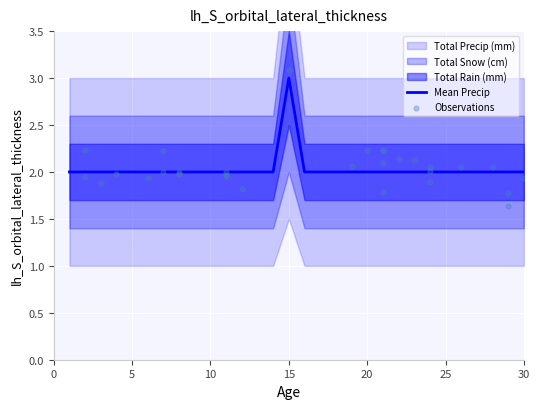

Which category has the highest value in the Mean Precip series?

15